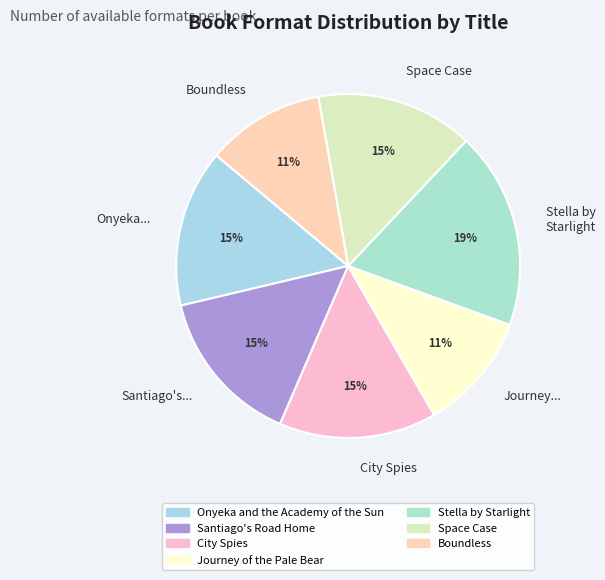

To the nearest percent, what is the average slice percentage?

14%